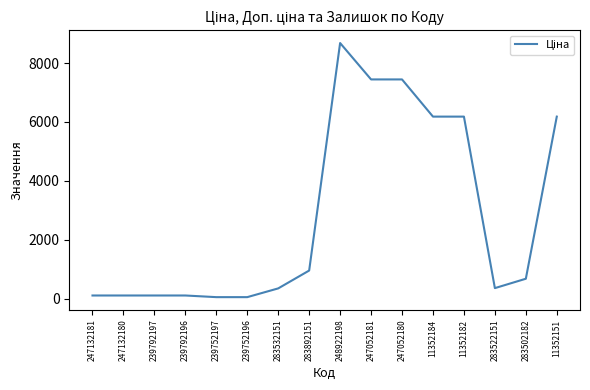

The chart shows a value of 6182.6 at 11352182. True or false?

True